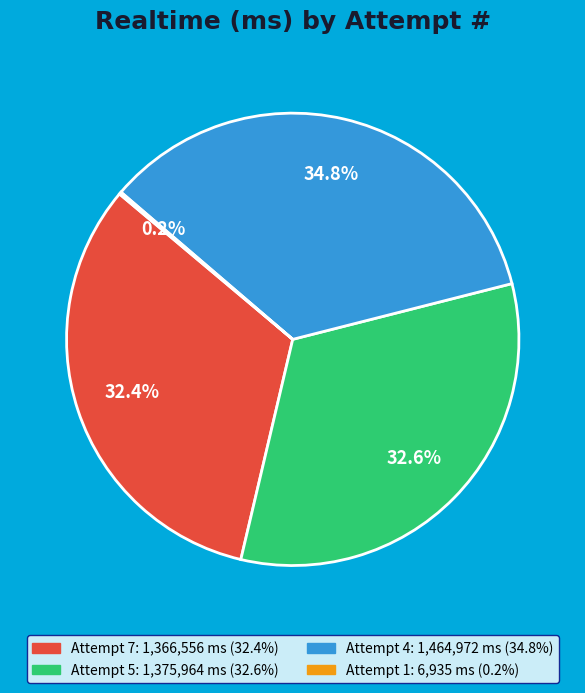

To the nearest percent, what percentage of the pie is Attempt 5?

33%